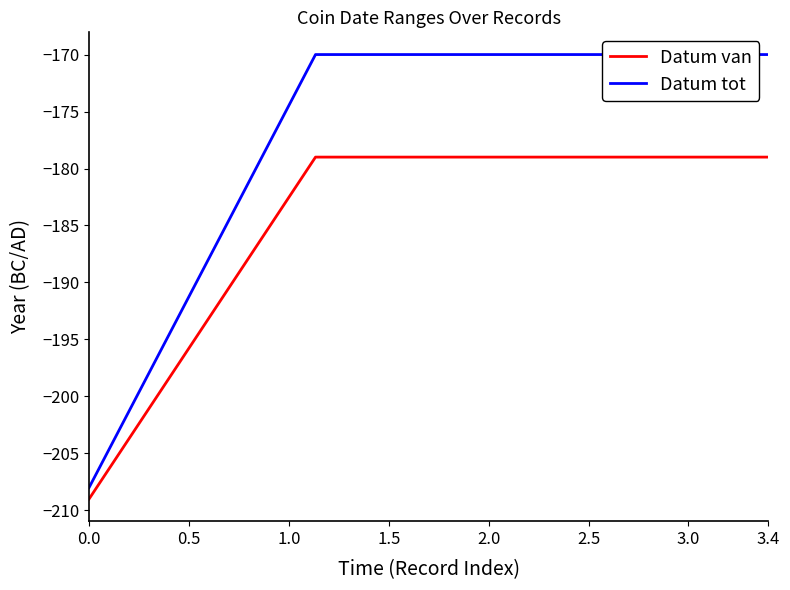

True or false: Datum van and Datum tot cross at least once.

False